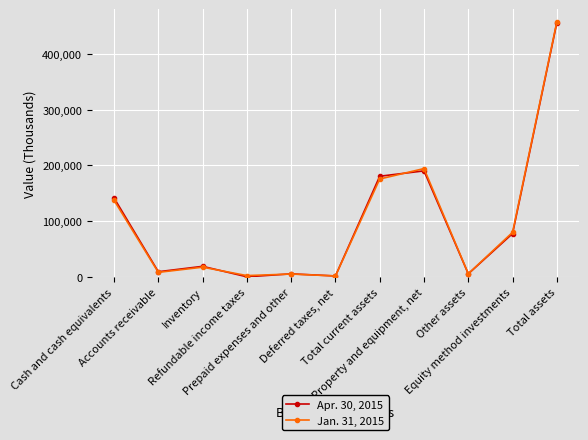

True or false: Jan. 31, 2015 has more than 0 points higher than both neighbors.

True